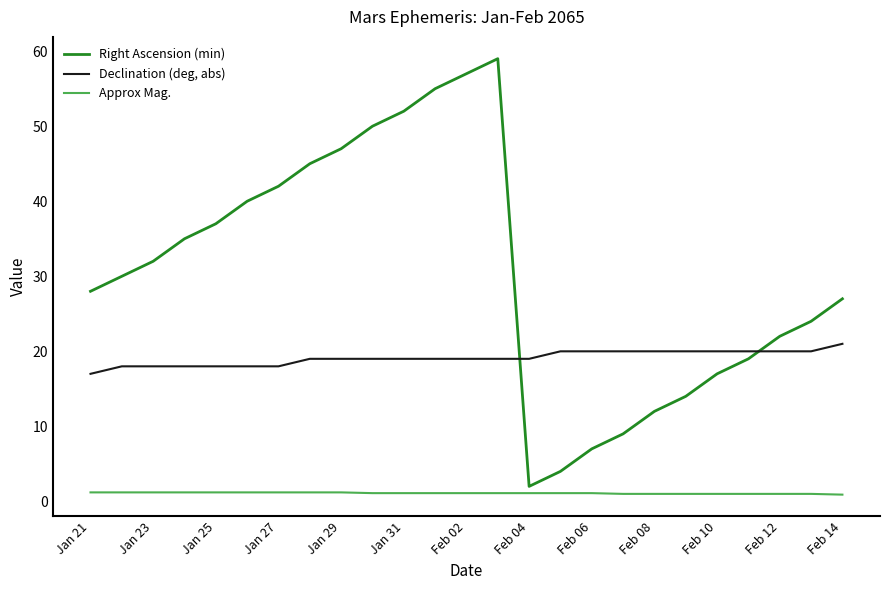

At how many categories does at least one series exceed 44?

7